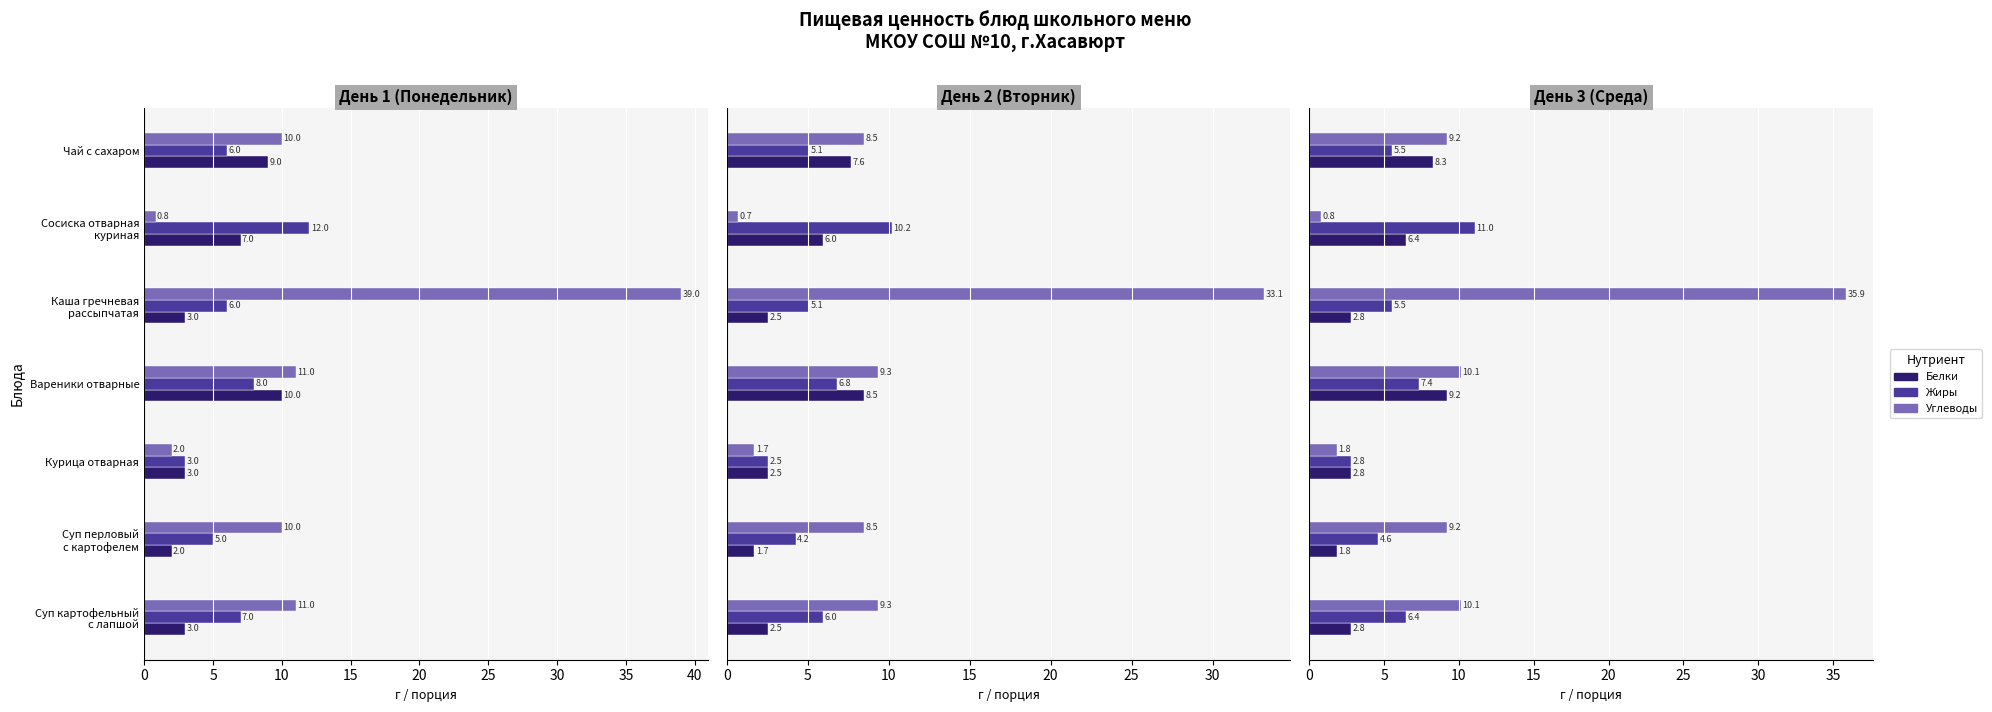

Which series has the widest spread of values?

Углеводы